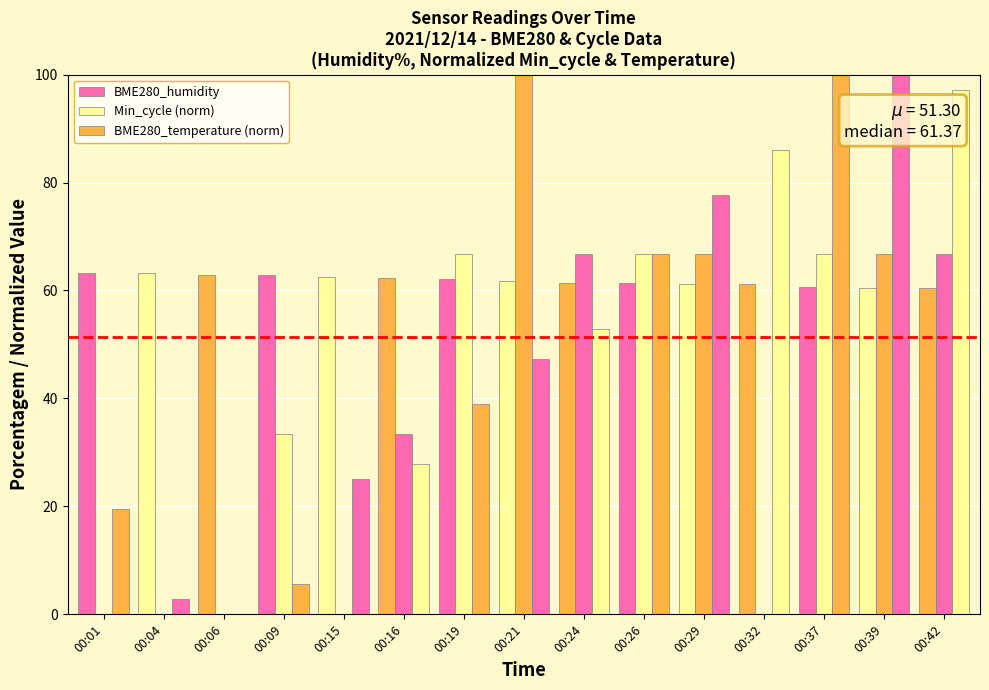

How many groups of bars are there?

15